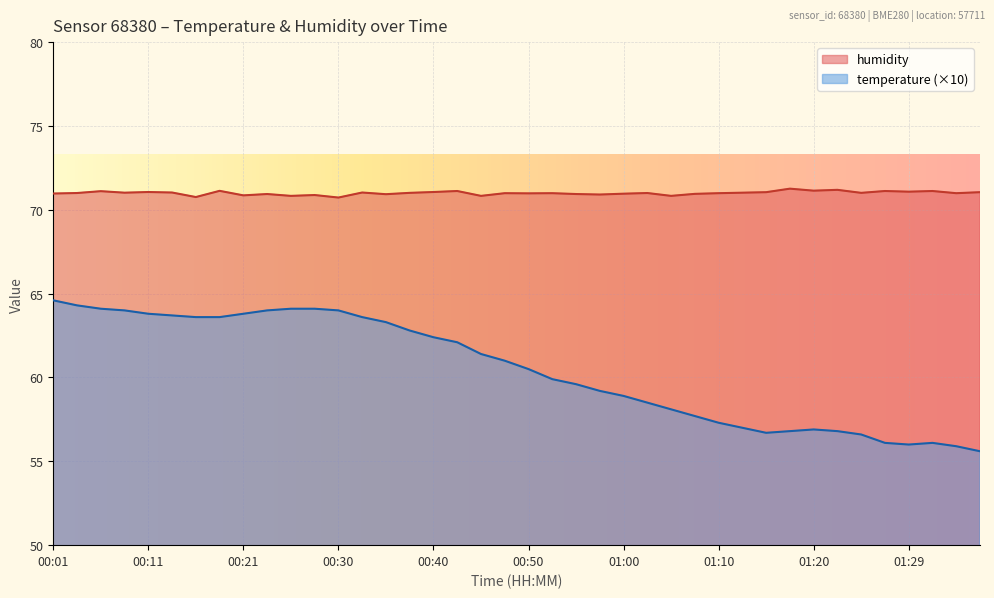

True or false: temperature has more than 1 interior local peaks.

True